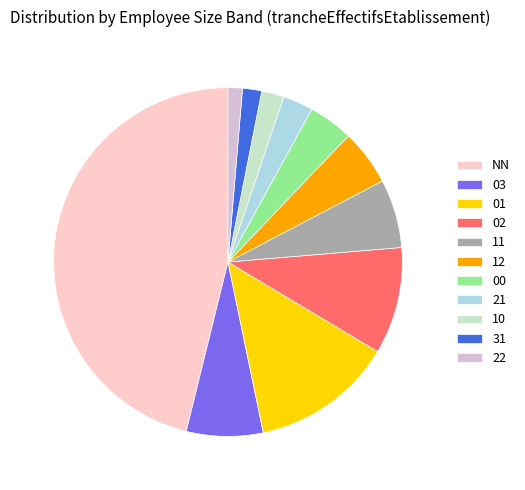

Is 31 the majority of the pie?

No